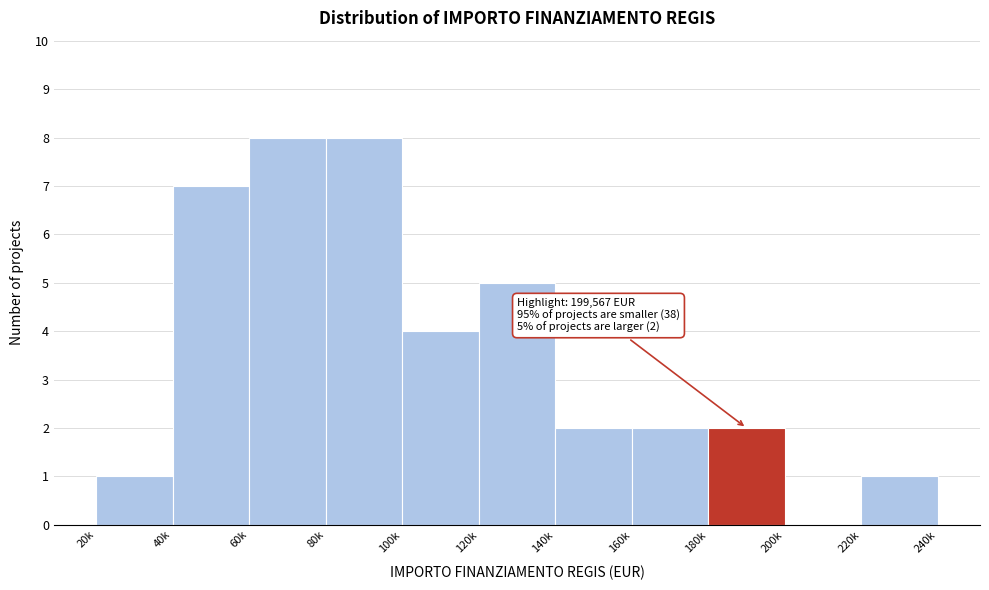

Reading right to left, list all the values displayed in this chart.

220k=1	200k=0	180k=2	160k=2	140k=2	120k=5	100k=4	80k=8	60k=8	40k=7	20k=1